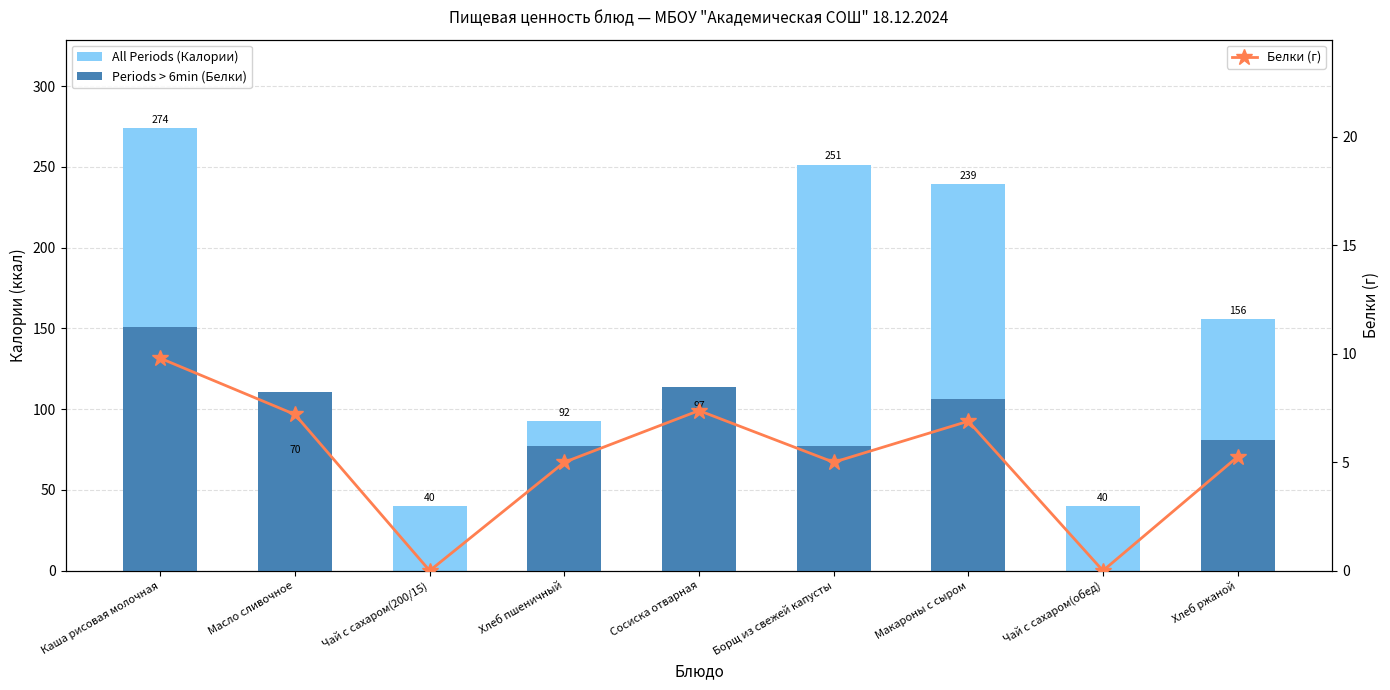

At which category does the chart reach its minimum across all series?

Чай с сахаром(200/15)